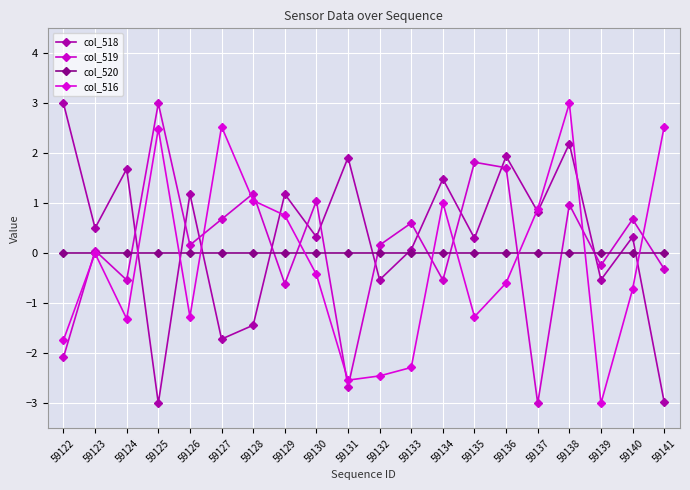

Between 59130 and 59134, which series saw the biggest shift?

col_519